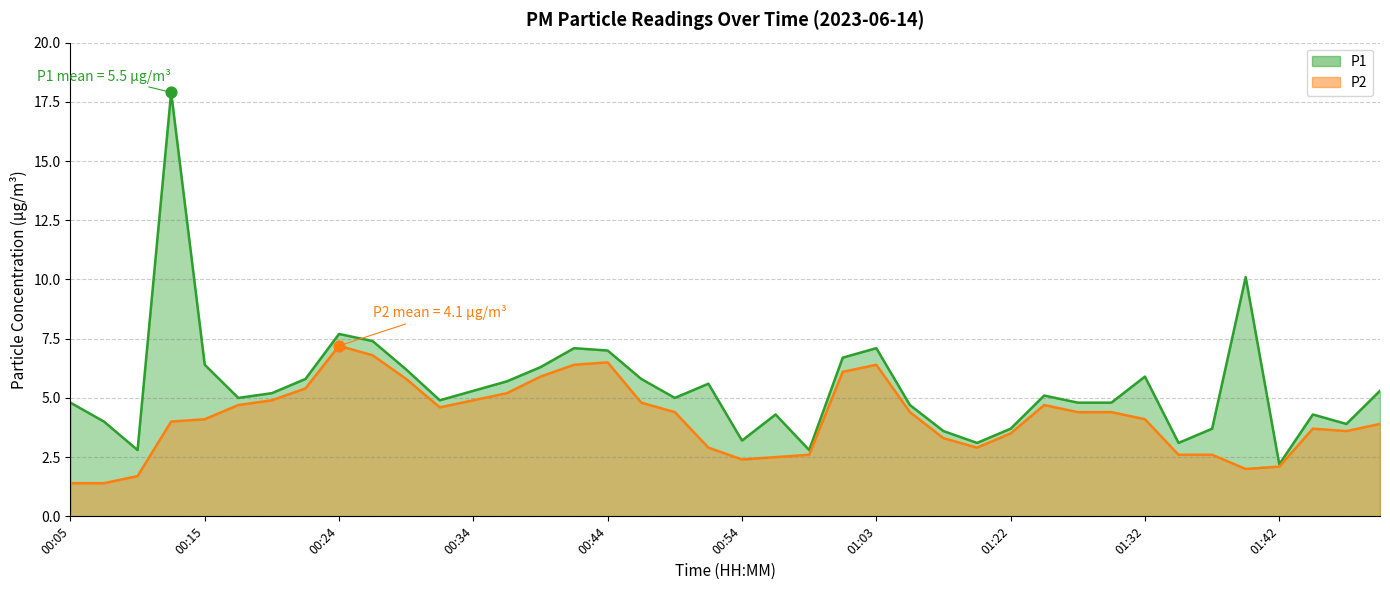

Is the value of P2 at 01:01 greater than the value of P1 at 01:29?

Yes